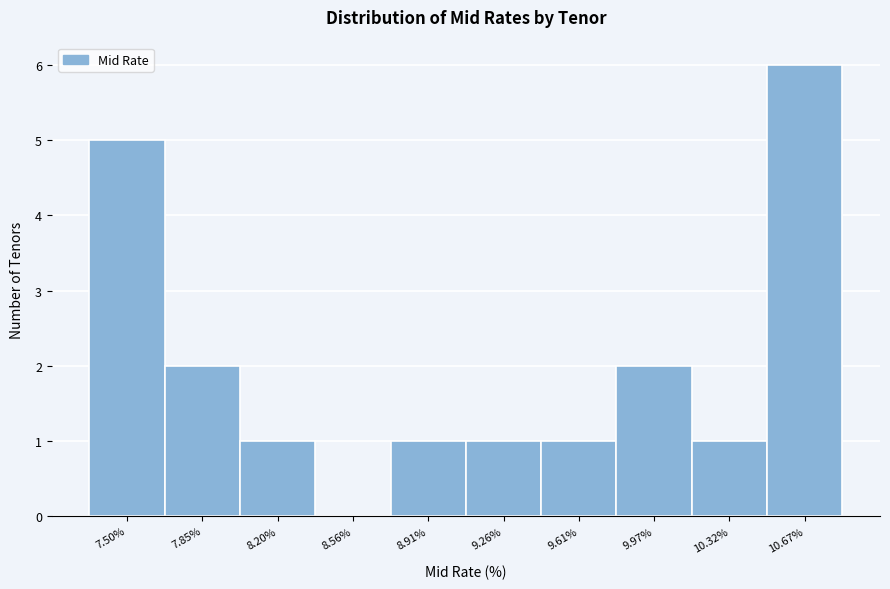

Over which range of the x-axis is the bar tallest?

10.50 to 10.85